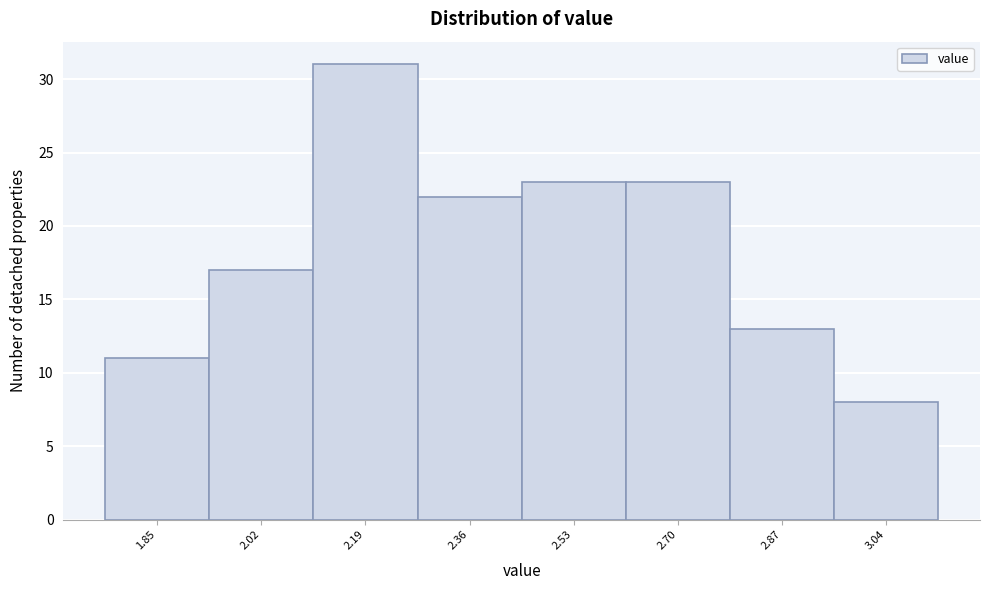

Reading right to left, what are all the values shown in this chart?

3.04=8	2.87=13	2.70=23	2.53=23	2.36=22	2.19=31	2.02=17	1.85=11